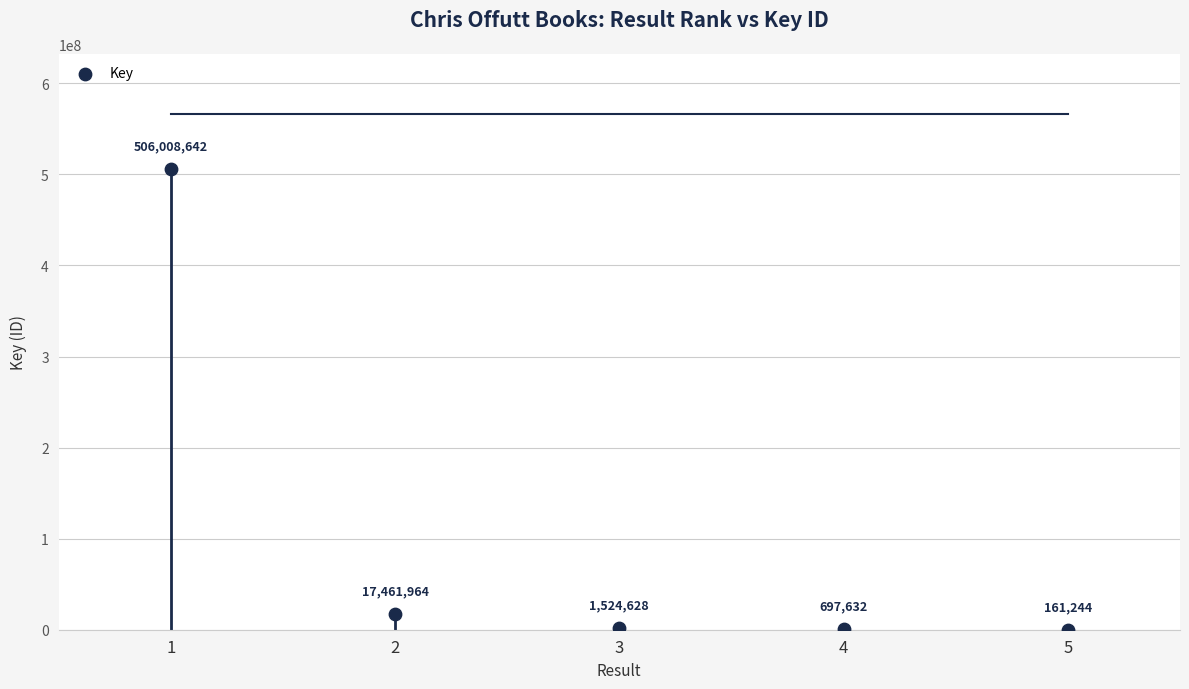

What Y value in the scatter plot is closest to 253084943?

17461964